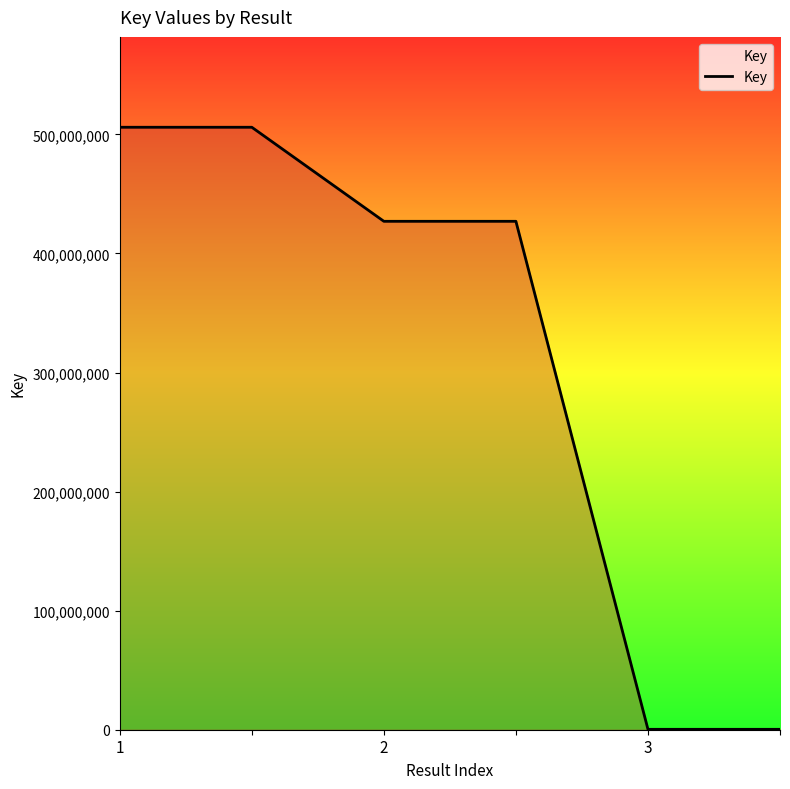

Does the chart have visible grid lines?

No